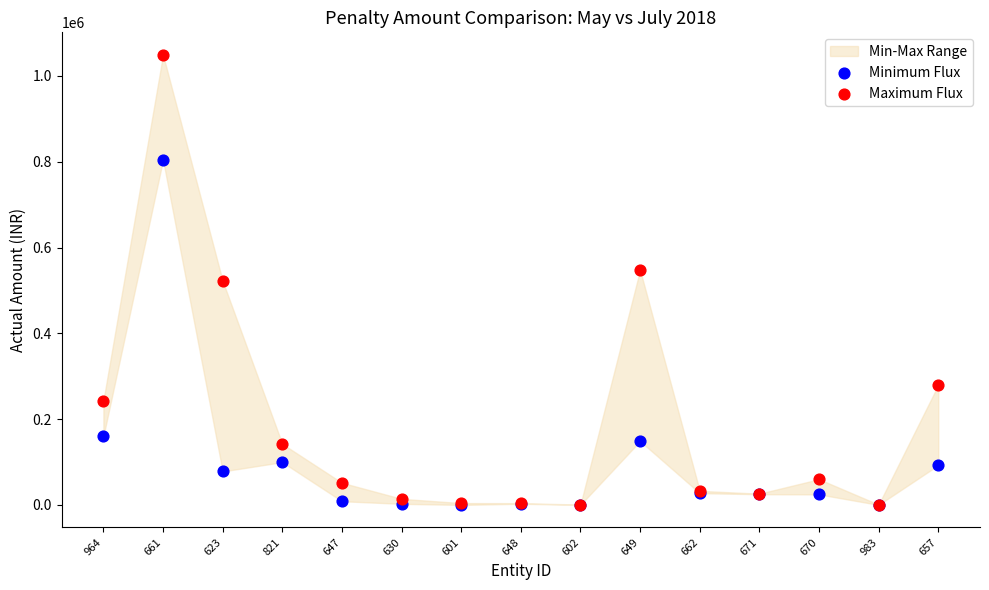

Which series reaches the minimum Y coordinate?

Minimum Flux